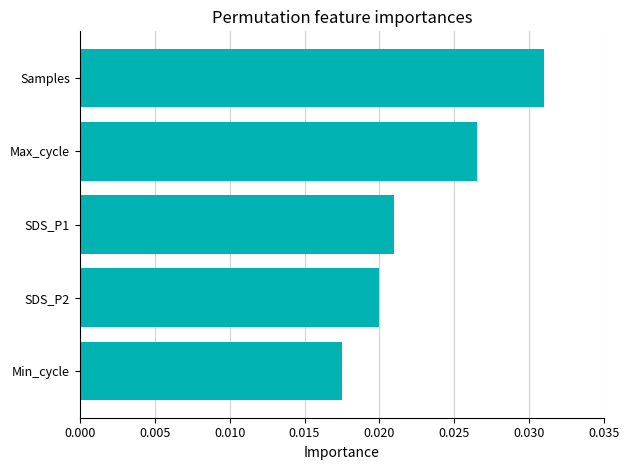

What is the sum of all values?

0.1